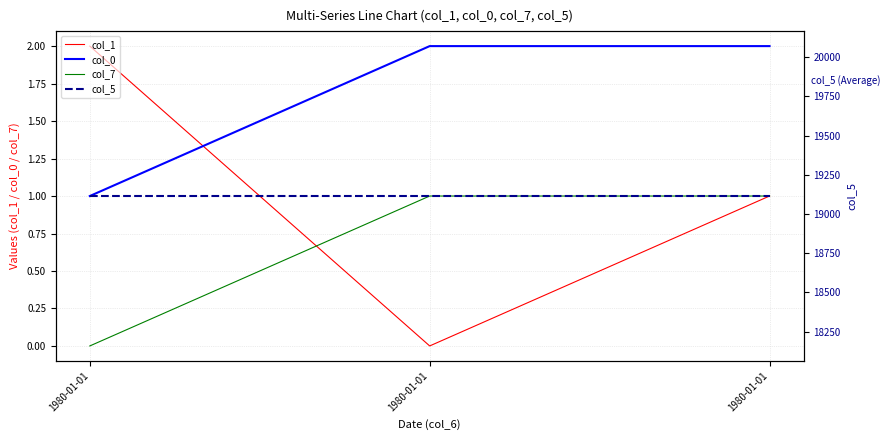

At which category is the sum across all series the highest?

1980-01-01